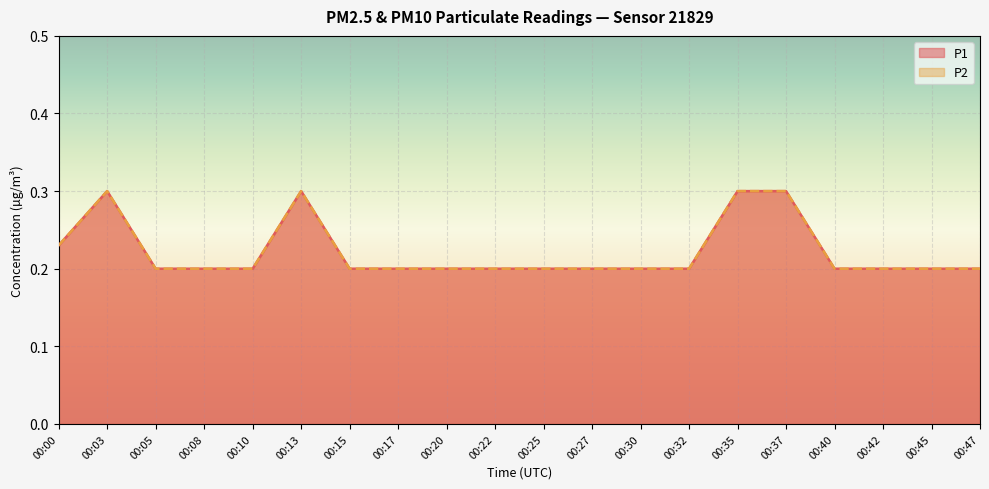

Between 00:10 and 00:22, which is larger?

00:10